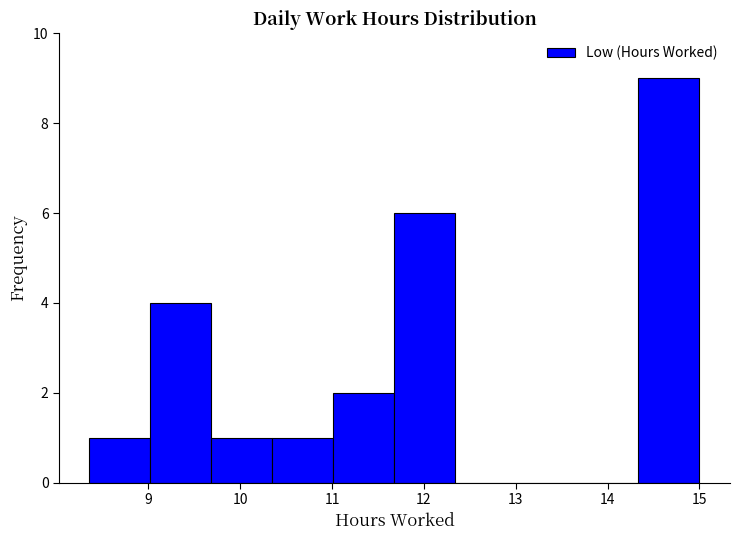

Which range on the x-axis has the tallest bar?

14.3 to 15.0